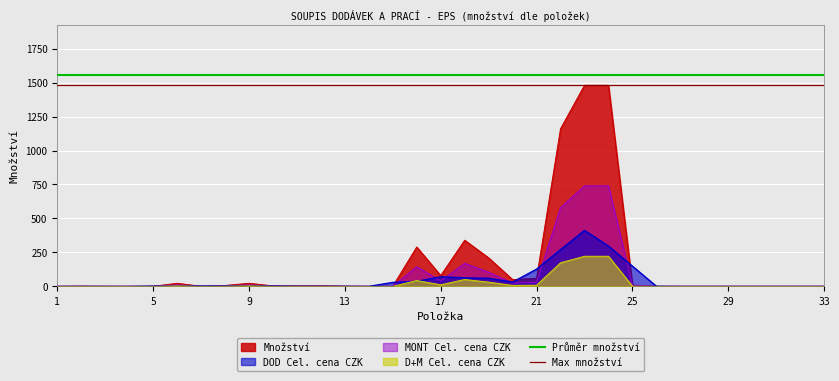

How many lines are shown in the chart?

2